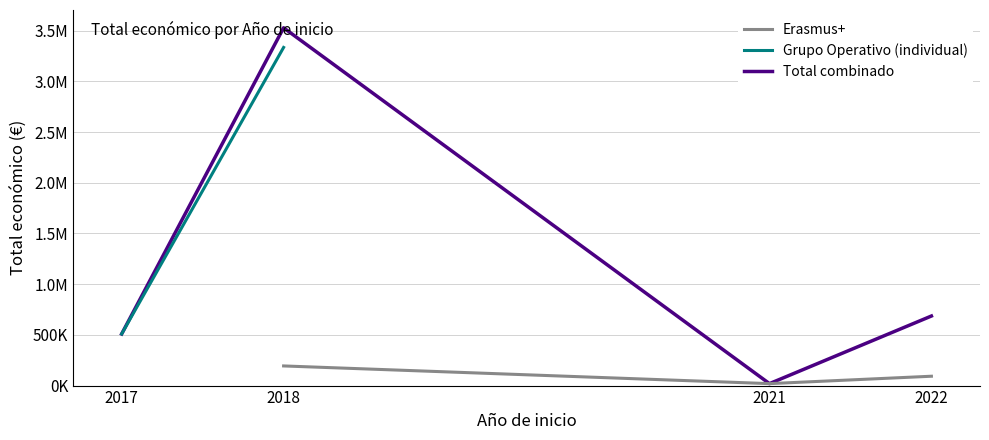

What are all the series names shown in the legend?

Erasmus+, Grupo Operativo (individual), Total combinado